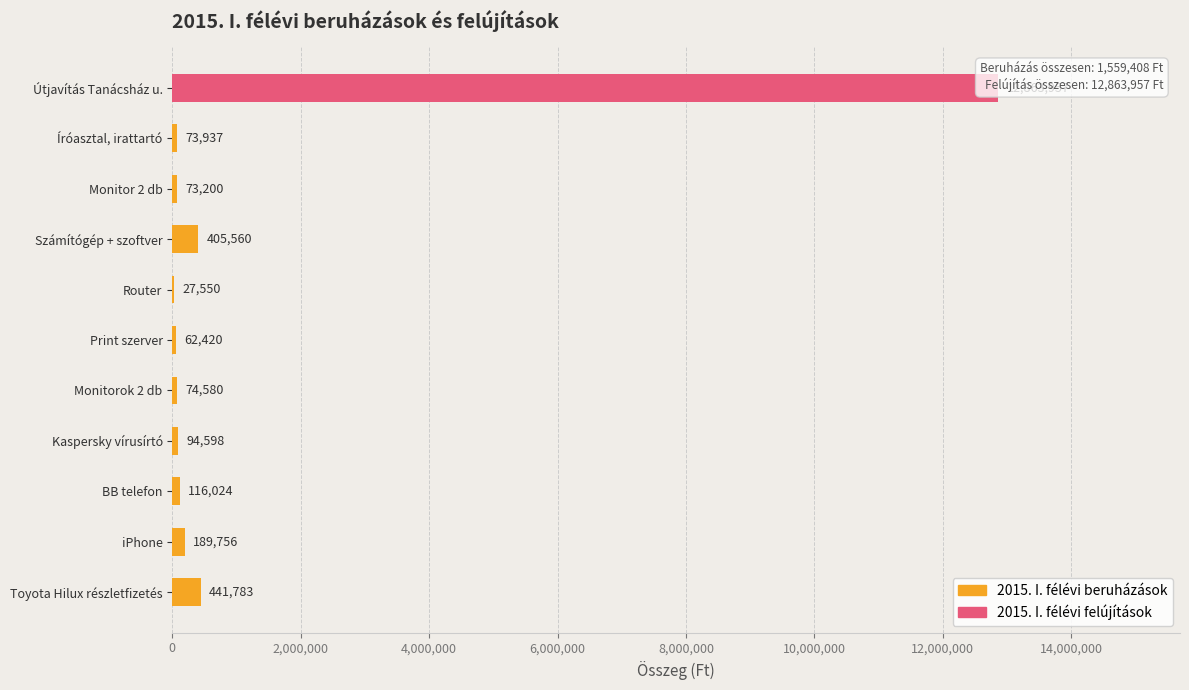

Which label corresponds to the largest value in the chart?

Útjavítás Tanácsház u.